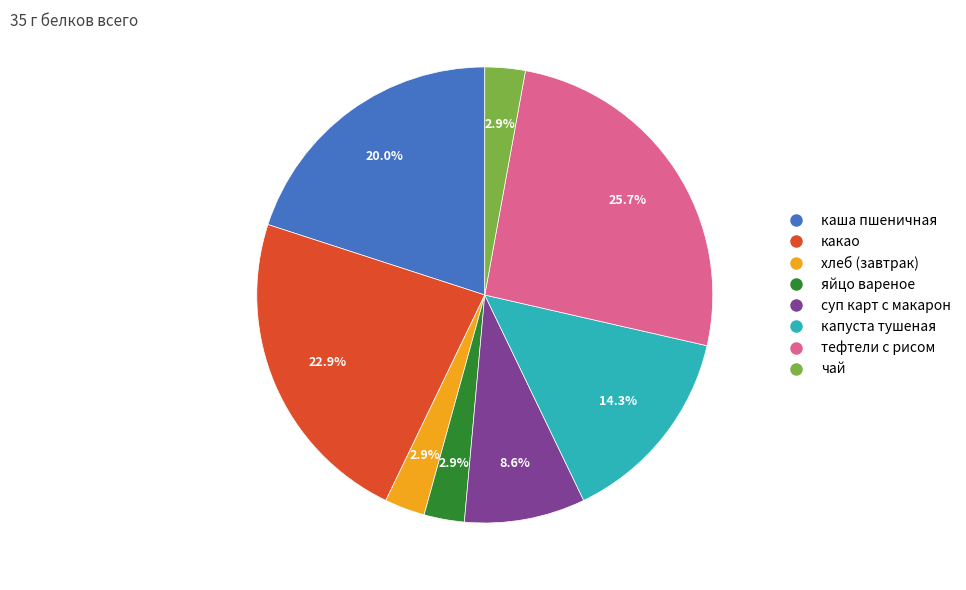

The хлеб (завтрак) slice represents 17% of the pie. True or false?

False